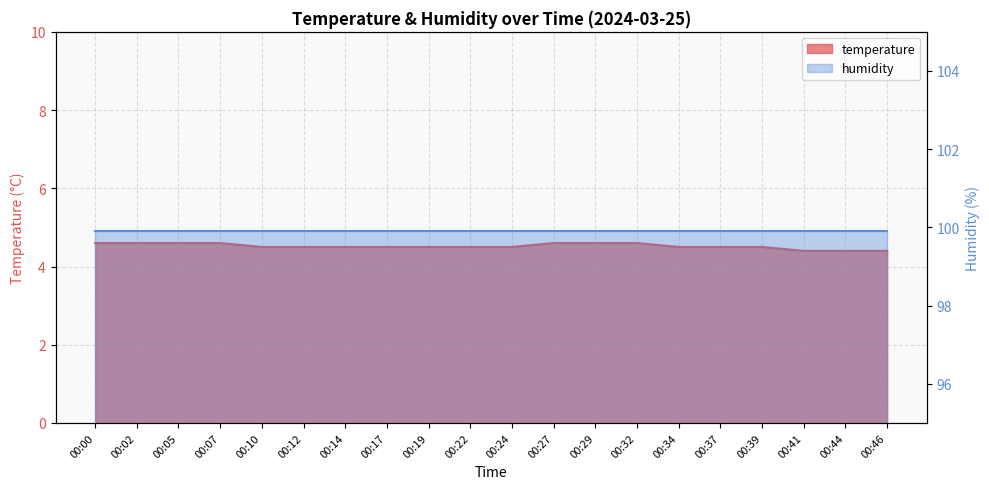

What is the greatest value displayed?

4.6